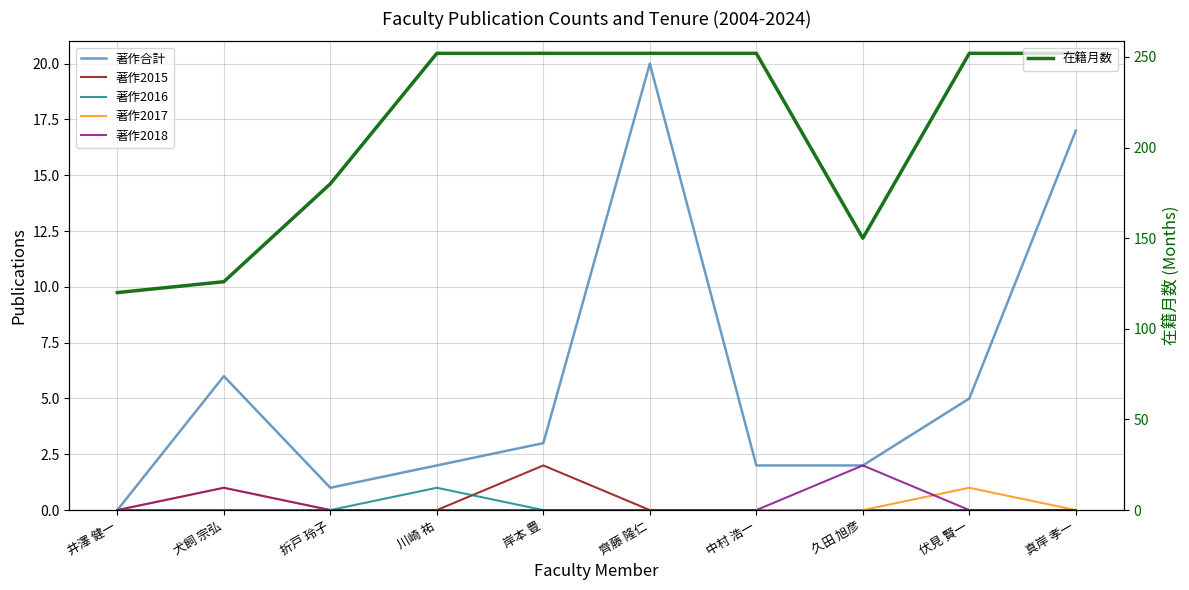

What are all the series names shown in the legend?

著作合計, 著作2015, 著作2016, 著作2017, 著作2018, 在籍月数